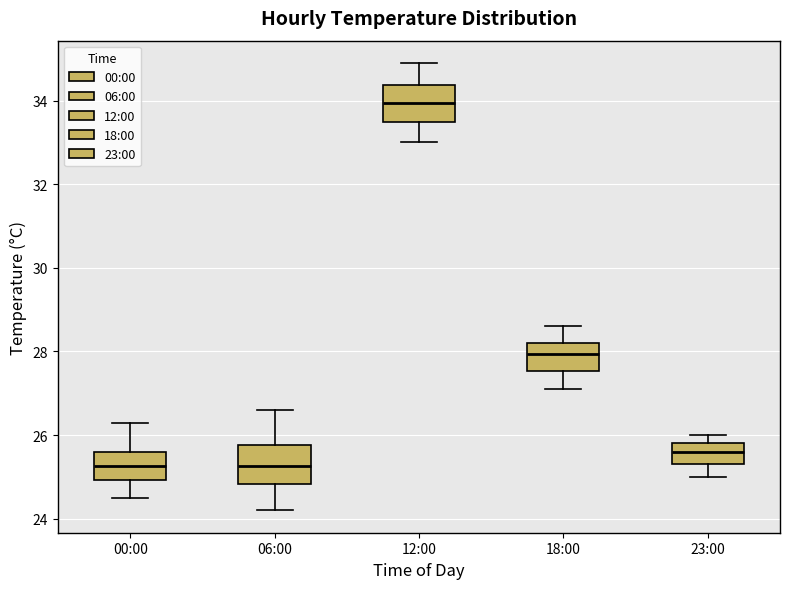

Reading left to right, transcribe this box plot: for each box, give where its median line is, the range the box spans, and where its two whiskers end, as read against the y-axis. The values are not printed on the chart, so give them approximately, as read against the axis.

00:00: median 25.2, box 25.0 to 25.6, whiskers 24.6 to 26.4
06:00: median 25.2, box 24.8 to 25.8, whiskers 24.2 to 26.6
12:00: median 34.0, box 33.6 to 34.4, whiskers 33.0 to 35.0
18:00: median 28.0, box 27.6 to 28.2, whiskers 27.2 to 28.6
23:00: median 25.6, box 25.4 to 25.8, whiskers 25.0 to 26.0